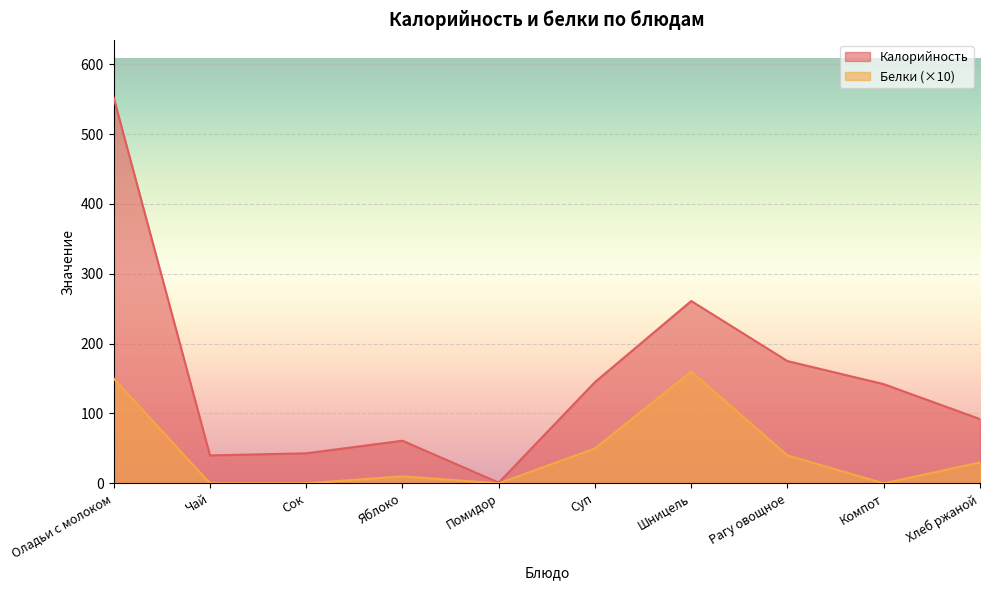

What is the difference between the maximum and minimum values in the Калорийность series?

551